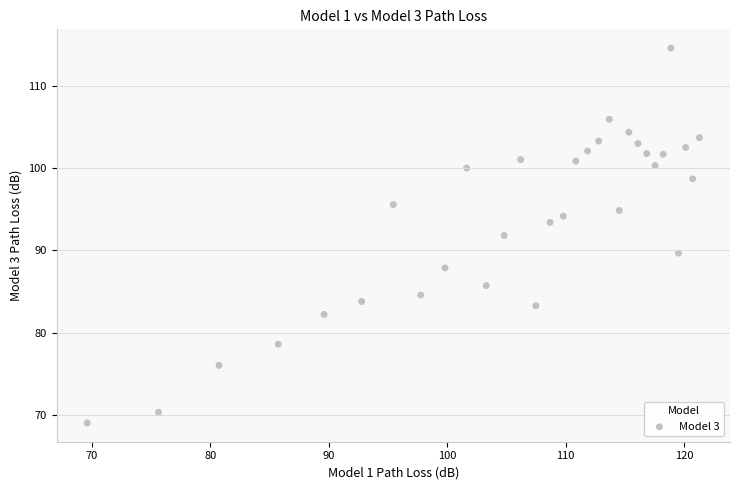

What is the range of Y values (max minus min)?

45.6